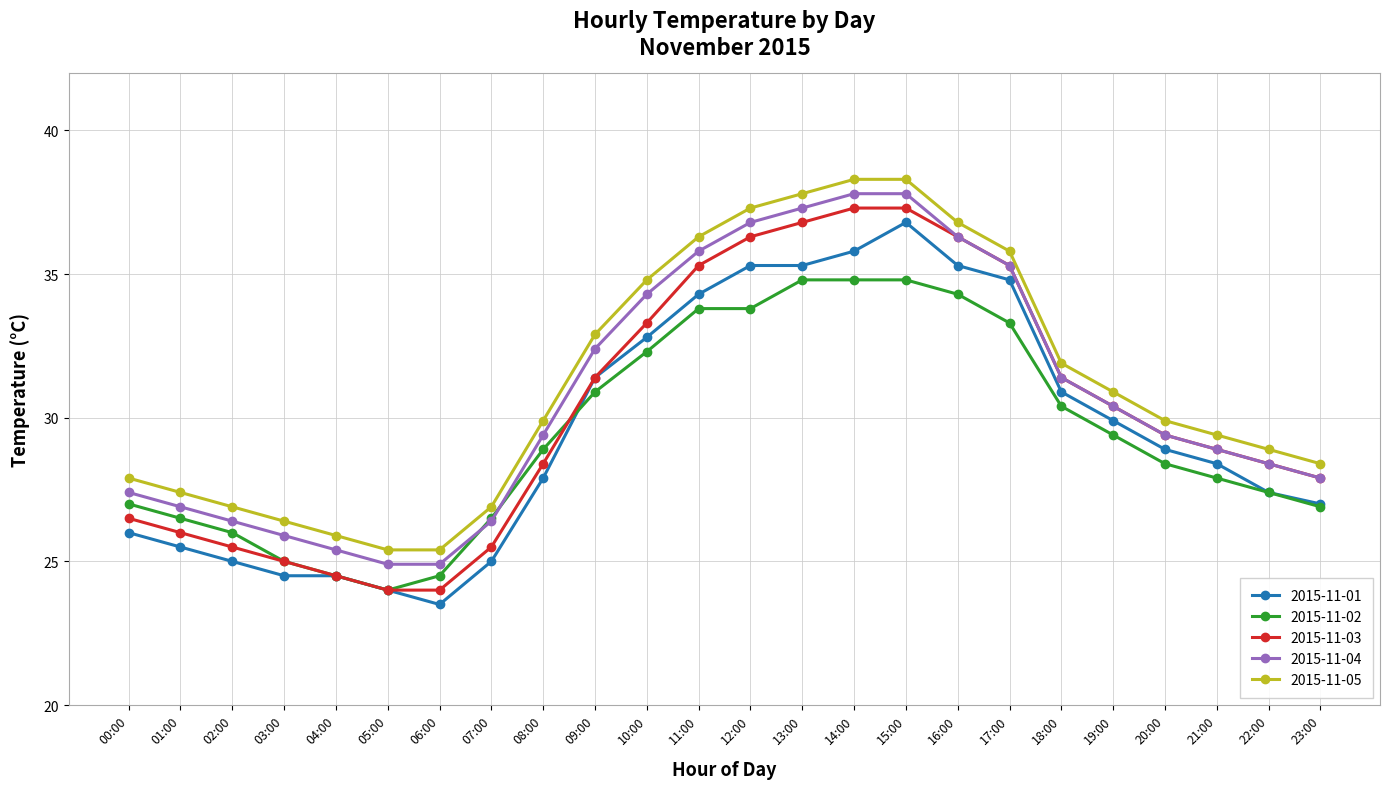

Reading right to left, list all the values displayed in this chart.

2015-11-01: 23:00=27.0	22:00=27.4	21:00=28.4	20:00=28.9	19:00=29.9	18:00=30.9	17:00=34.8	16:00=35.3	15:00=36.8	14:00=35.8	13:00=35.3	12:00=35.3	11:00=34.3	10:00=32.8	09:00=31.4	08:00=27.9	07:00=25.0	06:00=23.5	05:00=24.0	04:00=24.5	03:00=24.5	02:00=25.0	01:00=25.5	00:00=26.0
2015-11-02: 23:00=26.9	22:00=27.4	21:00=27.9	20:00=28.4	19:00=29.4	18:00=30.4	17:00=33.3	16:00=34.3	15:00=34.8	14:00=34.8	13:00=34.8	12:00=33.8	11:00=33.8	10:00=32.3	09:00=30.9	08:00=28.9	07:00=26.5	06:00=24.5	05:00=24.0	04:00=24.5	03:00=25.0	02:00=26.0	01:00=26.5	00:00=27.0
2015-11-03: 23:00=27.9	22:00=28.4	21:00=28.9	20:00=29.4	19:00=30.4	18:00=31.4	17:00=35.3	16:00=36.3	15:00=37.3	14:00=37.3	13:00=36.8	12:00=36.3	11:00=35.3	10:00=33.3	09:00=31.4	08:00=28.4	07:00=25.5	06:00=24.0	05:00=24.0	04:00=24.5	03:00=25.0	02:00=25.5	01:00=26.0	00:00=26.5
2015-11-04: 23:00=27.9	22:00=28.4	21:00=28.9	20:00=29.4	19:00=30.4	18:00=31.4	17:00=35.3	16:00=36.3	15:00=37.8	14:00=37.8	13:00=37.3	12:00=36.8	11:00=35.8	10:00=34.3	09:00=32.4	08:00=29.4	07:00=26.4	06:00=24.9	05:00=24.9	04:00=25.4	03:00=25.9	02:00=26.4	01:00=26.9	00:00=27.4
2015-11-05: 23:00=28.4	22:00=28.9	21:00=29.4	20:00=29.9	19:00=30.9	18:00=31.9	17:00=35.8	16:00=36.8	15:00=38.3	14:00=38.3	13:00=37.8	12:00=37.3	11:00=36.3	10:00=34.8	09:00=32.9	08:00=29.9	07:00=26.9	06:00=25.4	05:00=25.4	04:00=25.9	03:00=26.4	02:00=26.9	01:00=27.4	00:00=27.9